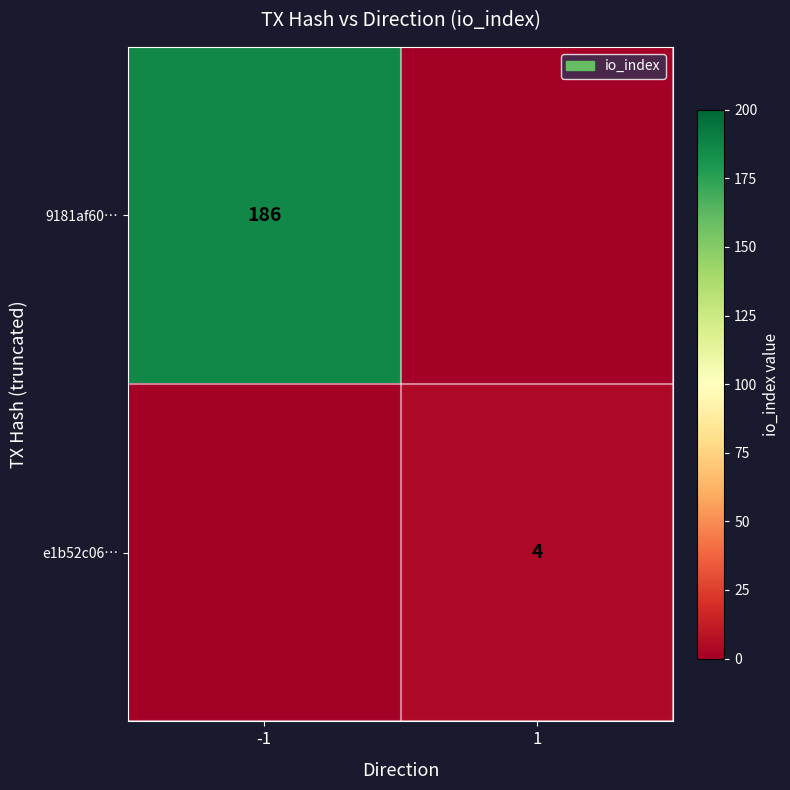

Is the value of e1b52c06… at 1 greater than the value of 9181af60… at -1?

No